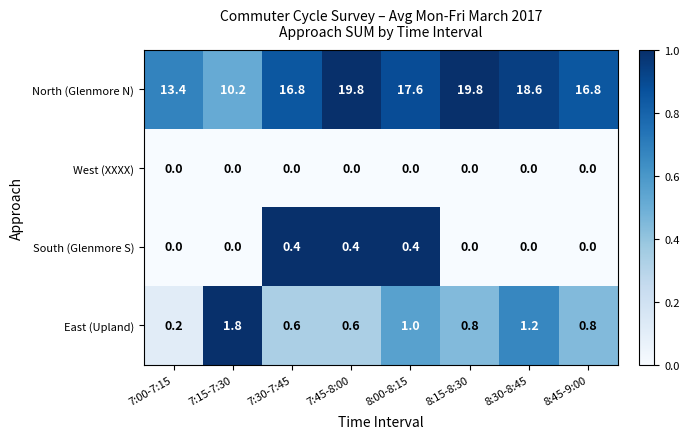

What is the difference between the highest and lowest values at 8:45-9:00?

16.8